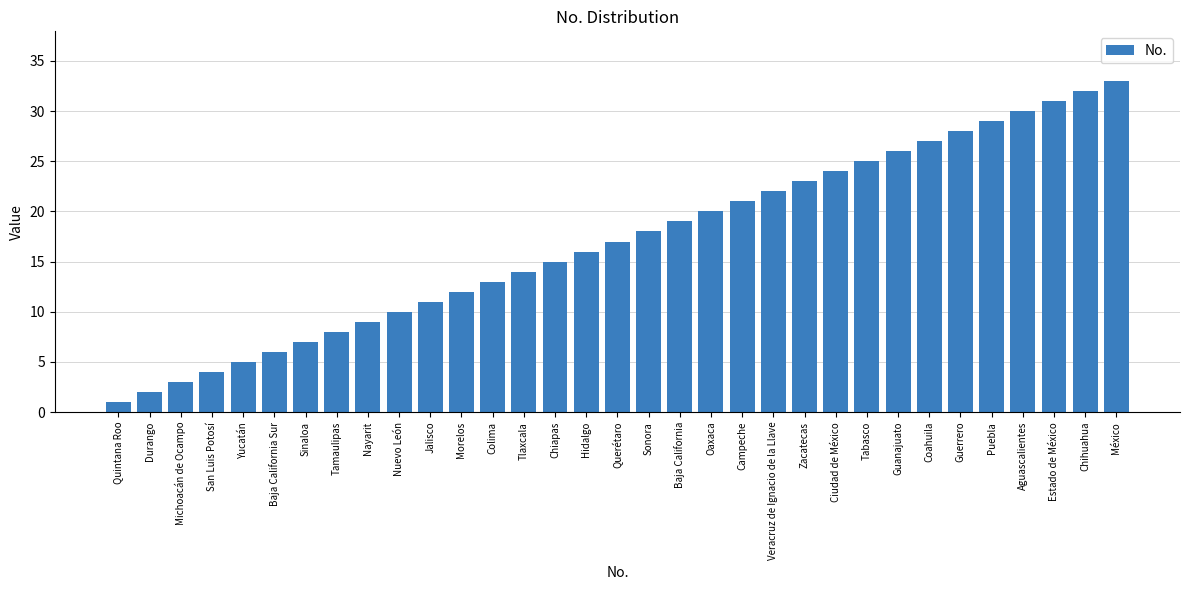

The chart shows a value of 7 at San Luis Potosí. True or false?

False